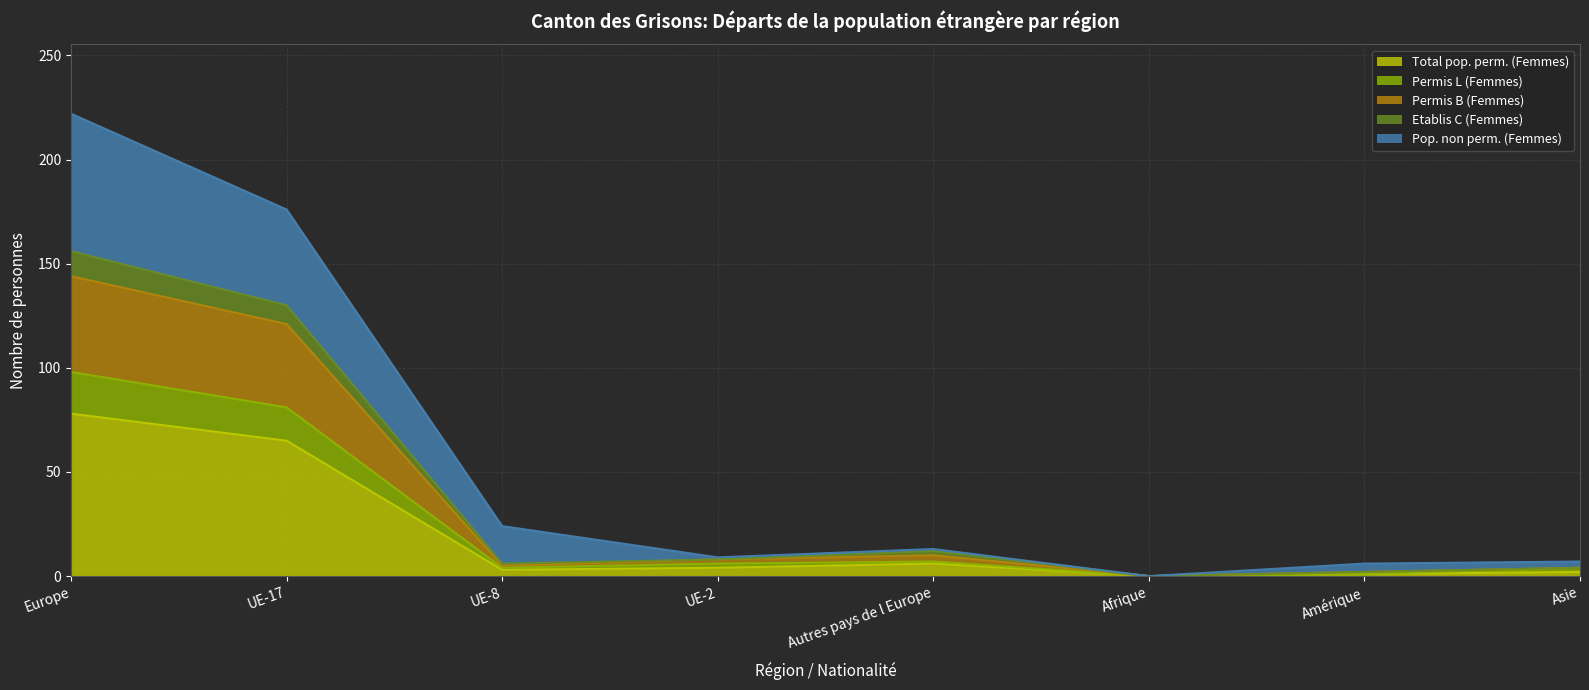

True or false: Permis B (Femmes) and Etablis C (Femmes) cross at least once.

False